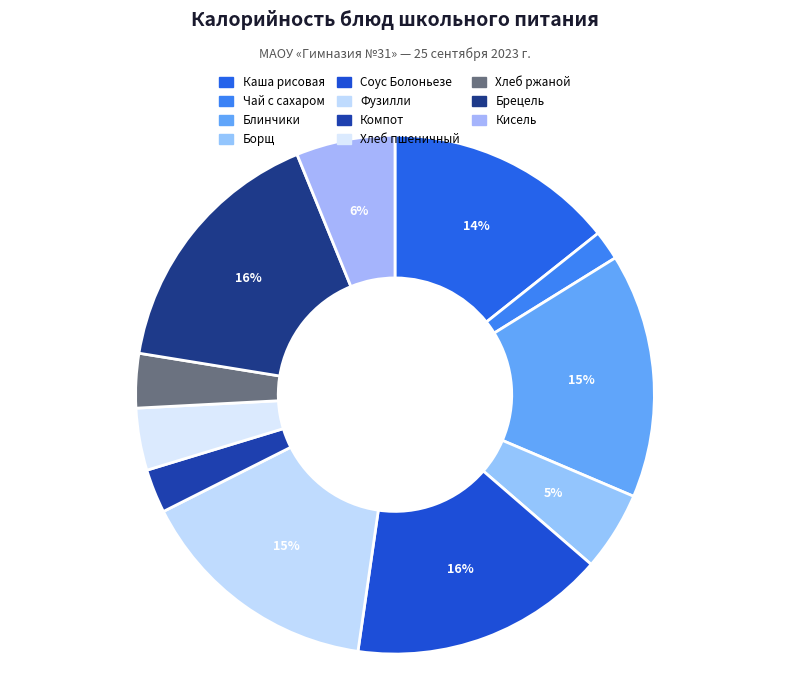

Which category has the biggest portion of the pie?

Брецель